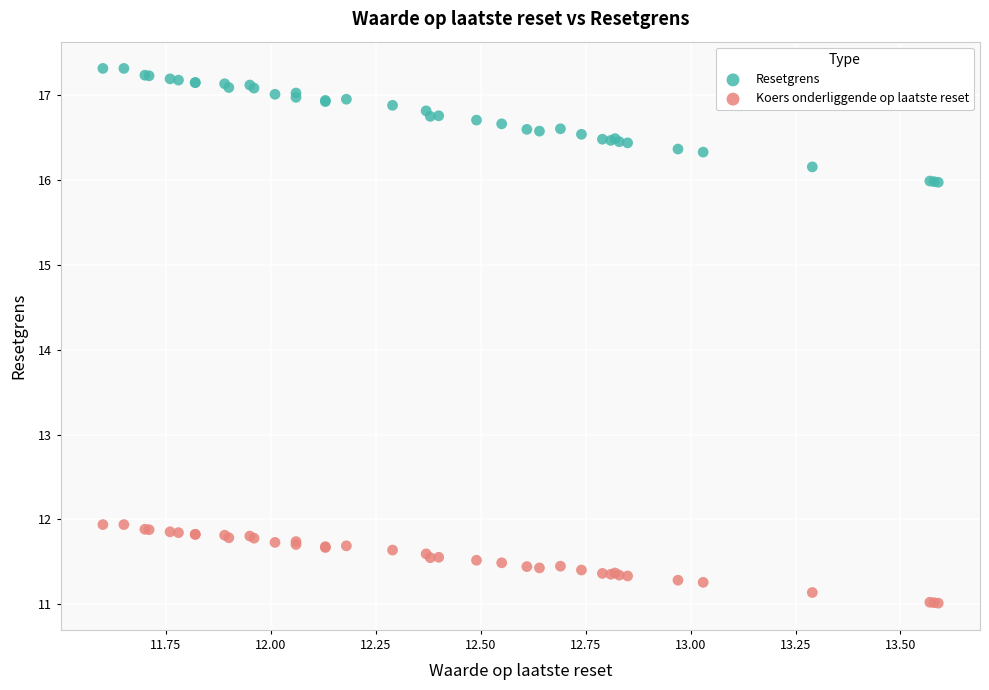

Which series reaches the maximum Y coordinate?

Resetgrens